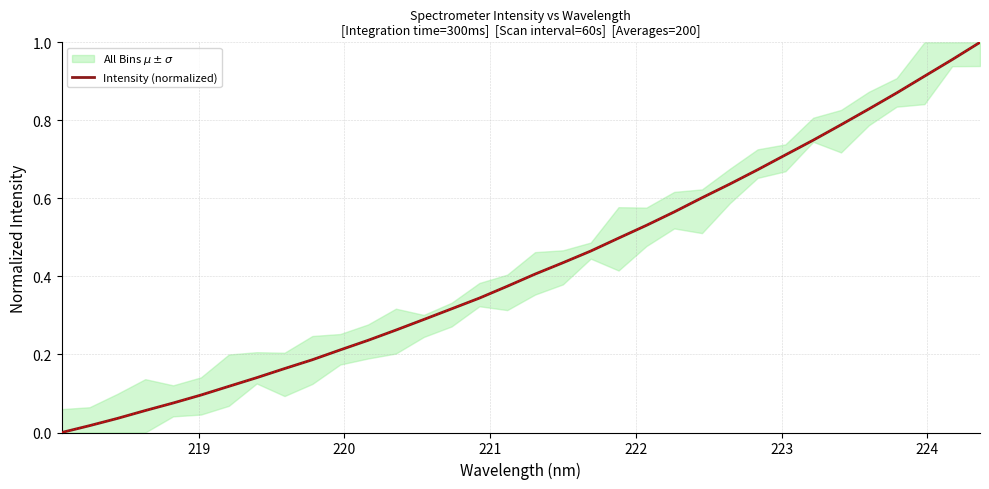

What is the difference between the second highest and minimum values?

1.0